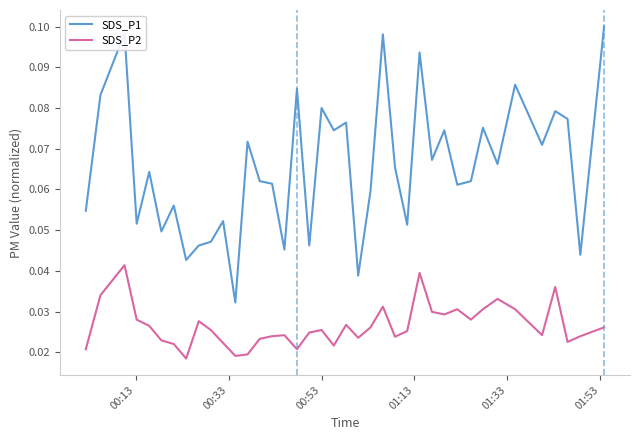

Which series has the largest range (max minus min)?

SDS_P1